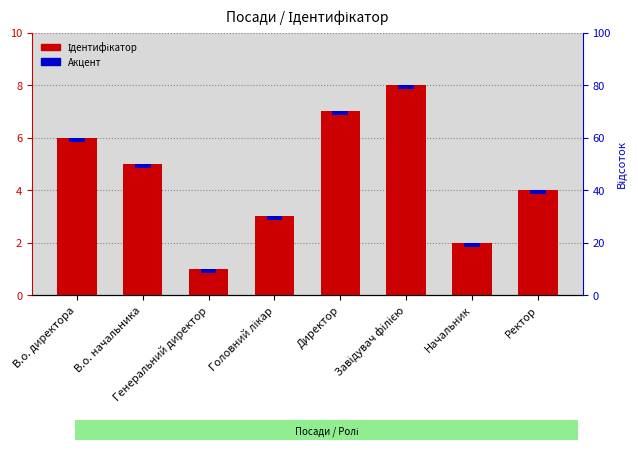

How many bars are there in total?

8